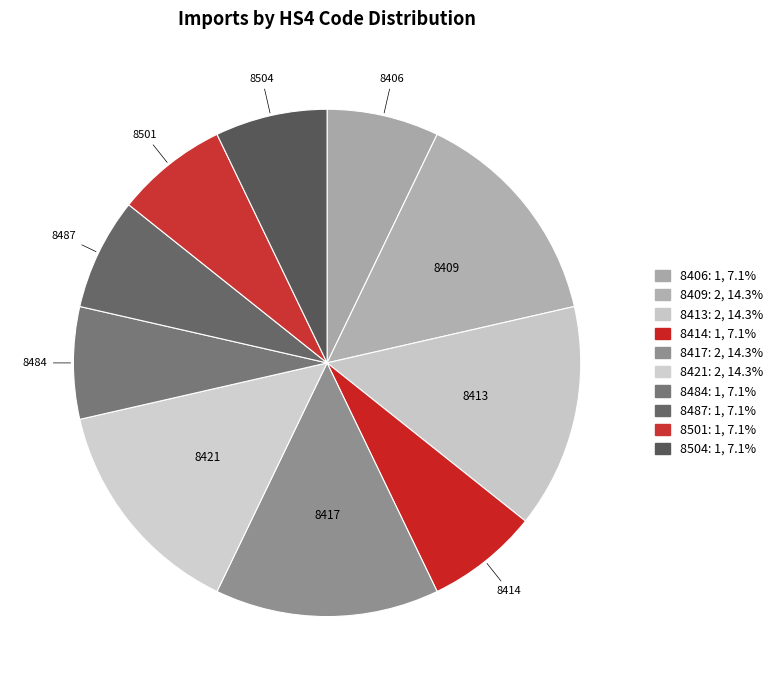

Is there a majority slice in this chart?

No